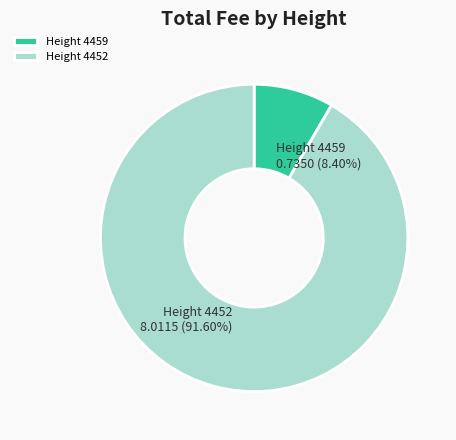

Count the number of slices in the pie.

2